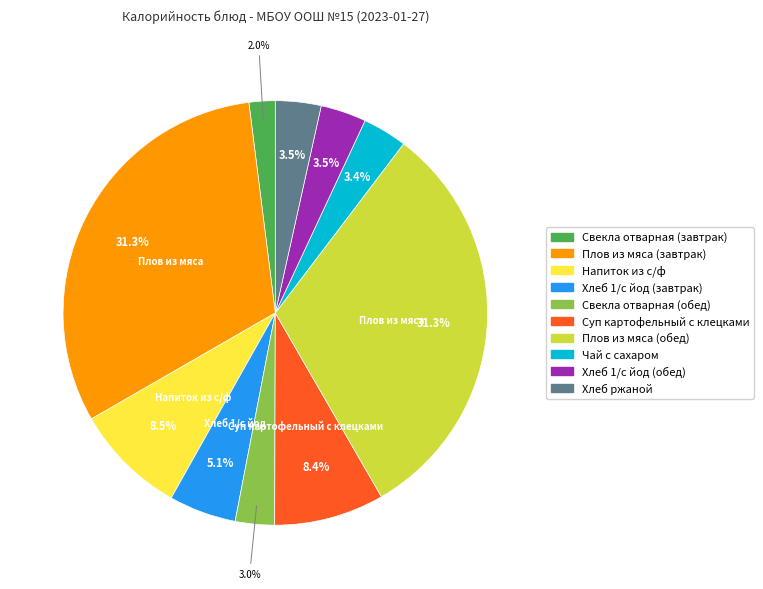

How many segments does this pie chart have?

10